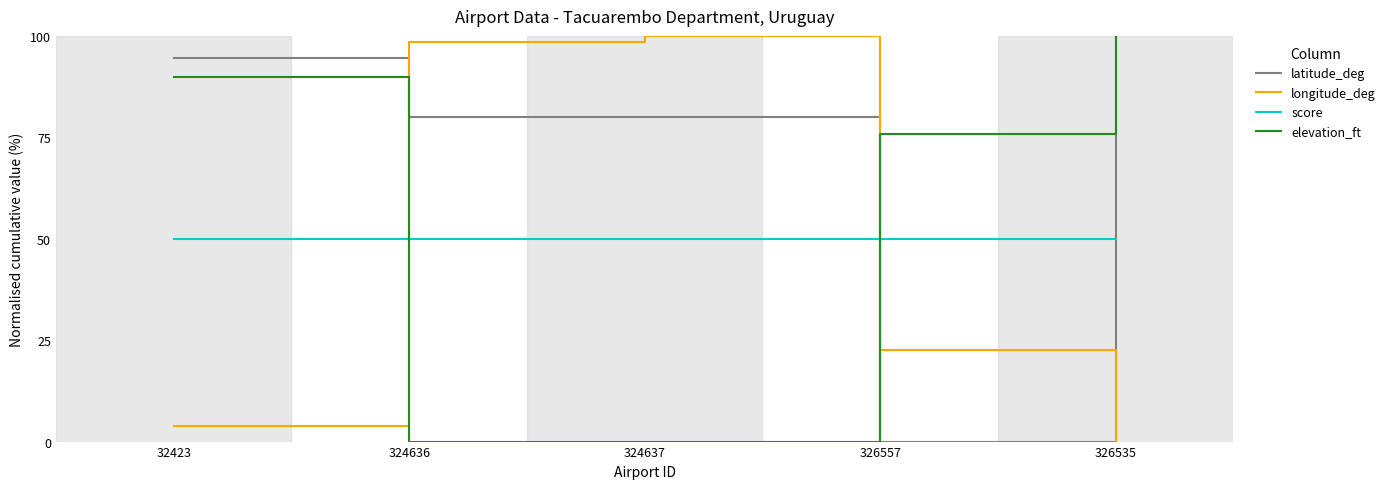

What position from the right is 324636?

4